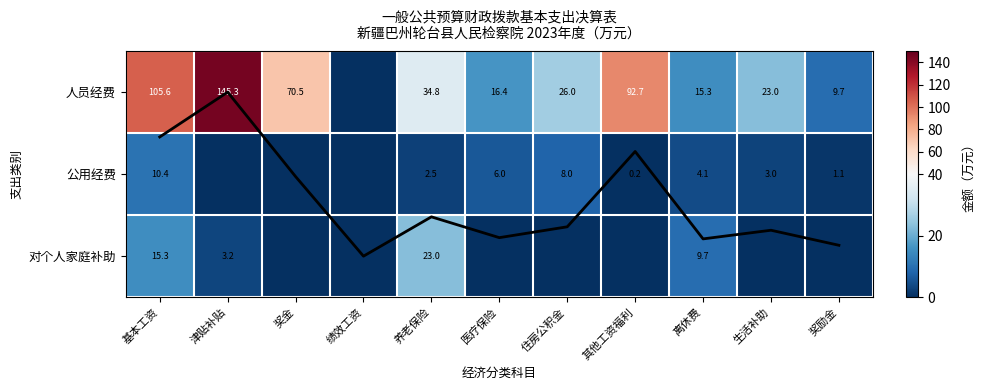

Is it true that 公用经费 equals 3.0 at 生活补助?

True